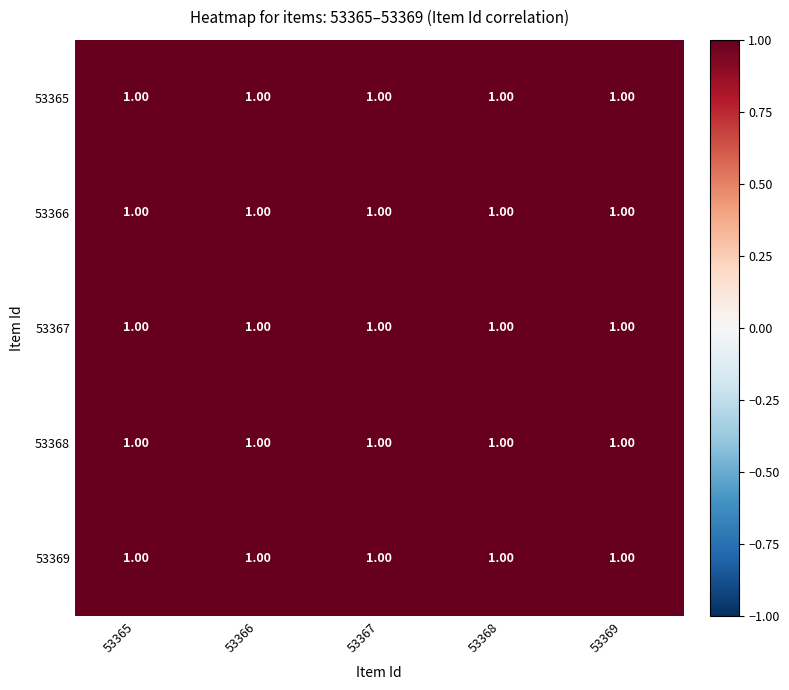

What is the maximum value shown in the chart?

1.0